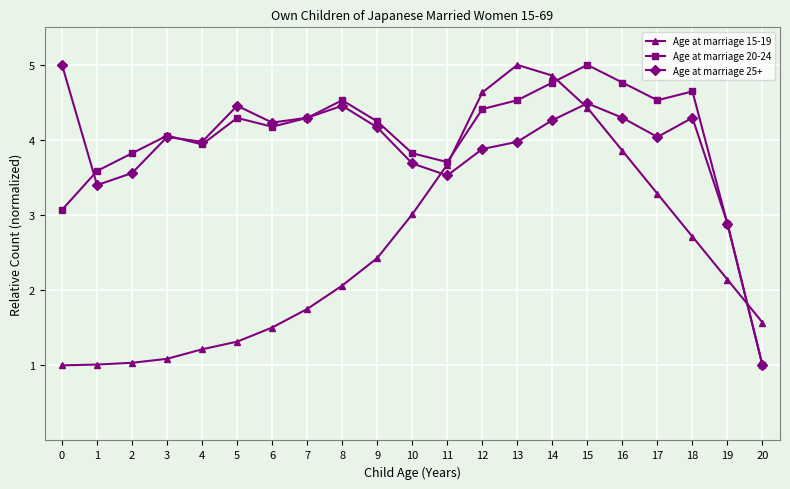

In Age at marriage 25+, how many points are lower than both neighbors (excluding endpoints)?

5